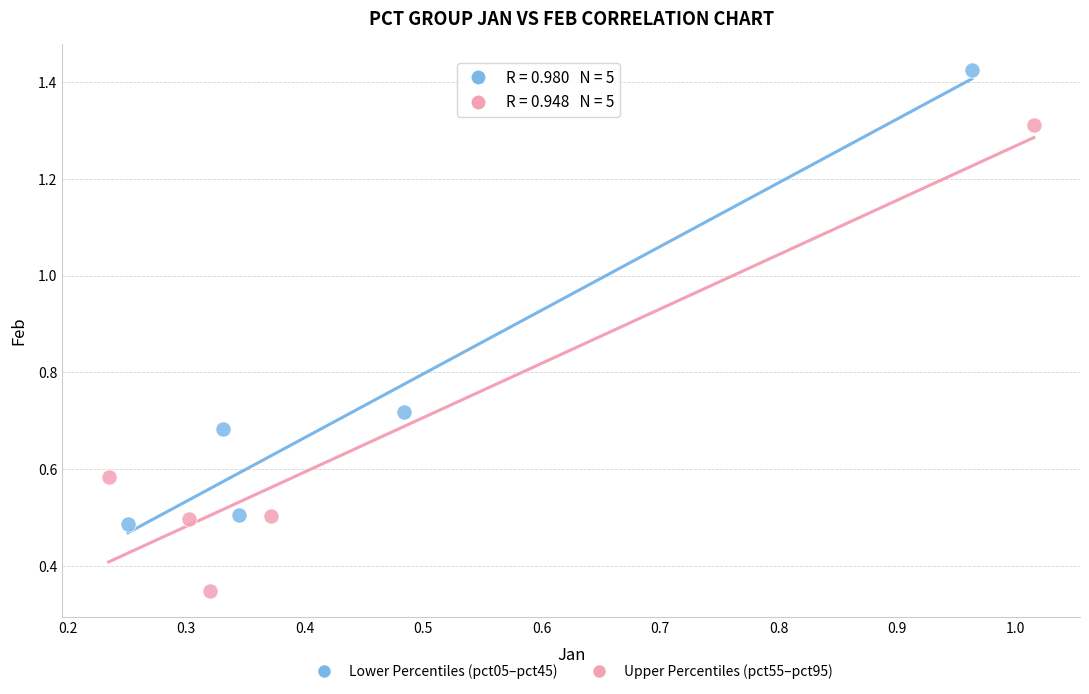

What are all the series names shown in the legend?

Lower Percentiles (pct05–pct45), Upper Percentiles (pct55–pct95)